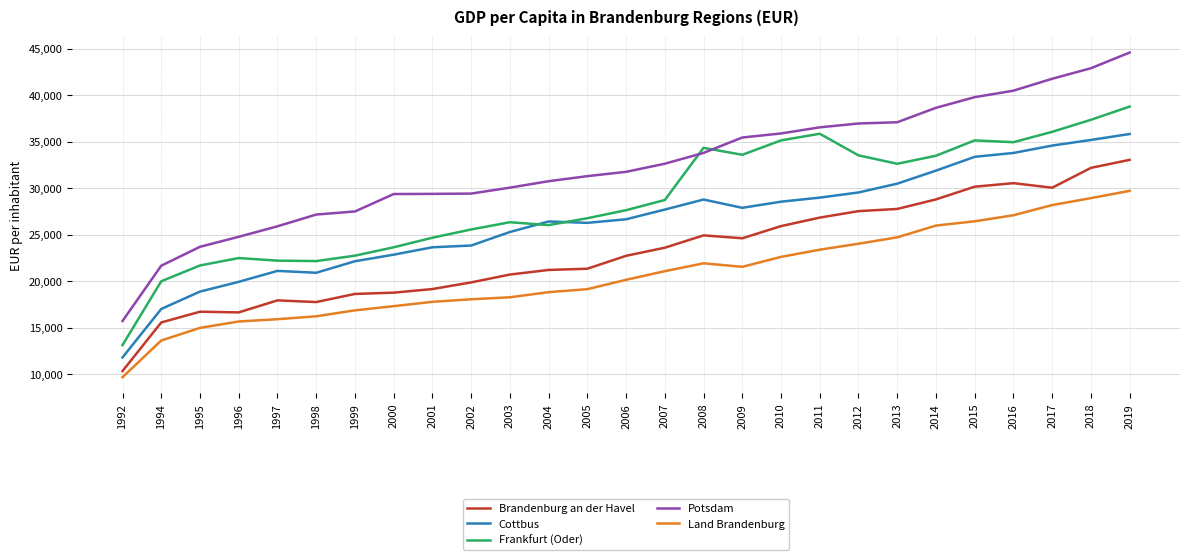

At 2008, list the series in order from smallest to largest.

Land Brandenburg, Brandenburg an der Havel, Cottbus, Potsdam, Frankfurt (Oder)